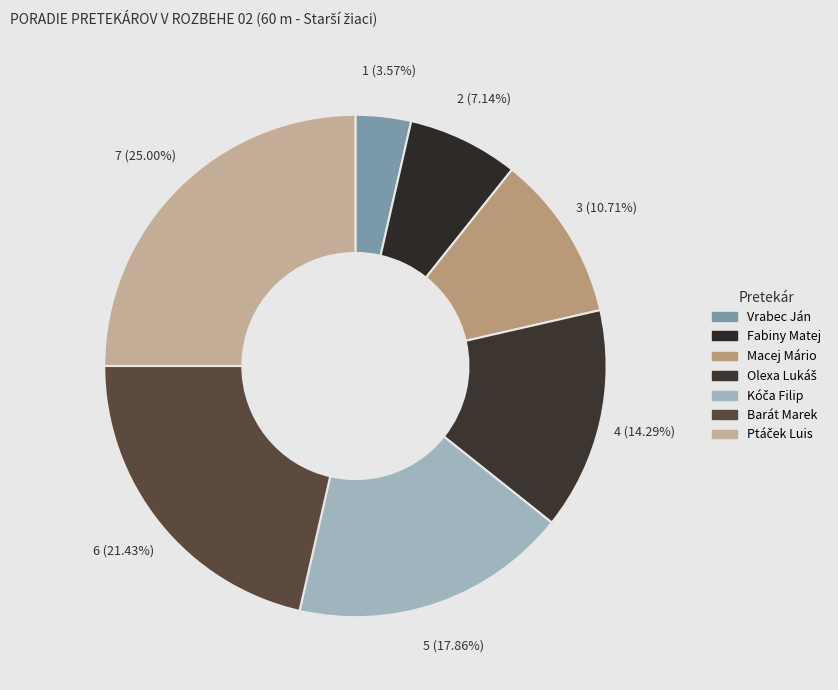

Is there any slice that represents more than half of the pie?

No